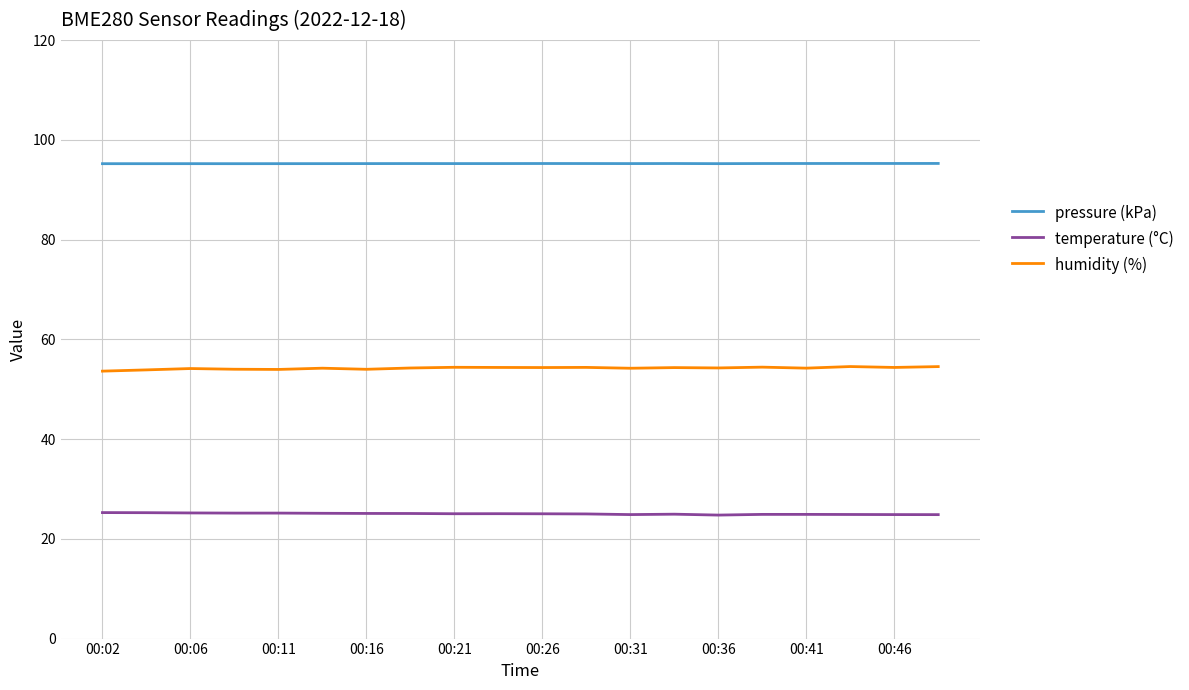

True or false: pressure (kPa) and temperature (°C) intersect in this chart.

False